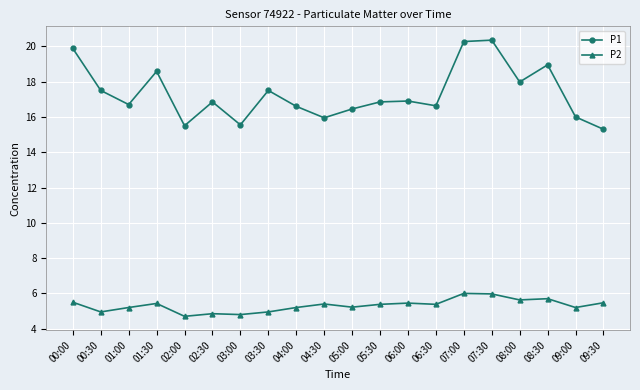

What is the average value of the P1 series?

17.3